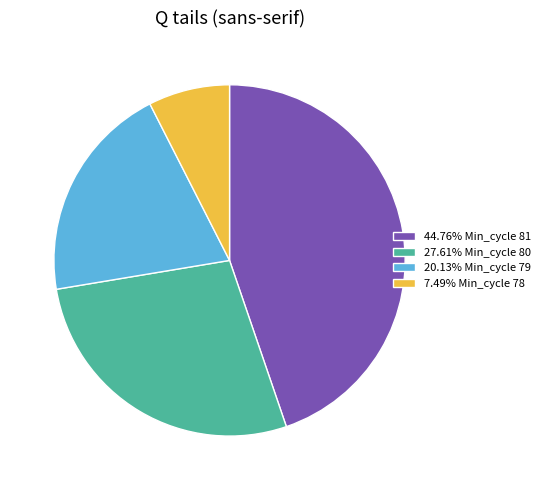

What is the ratio of the value at 20.13% Min_cycle 79 to the value at 44.76% Min_cycle 81?

0.4